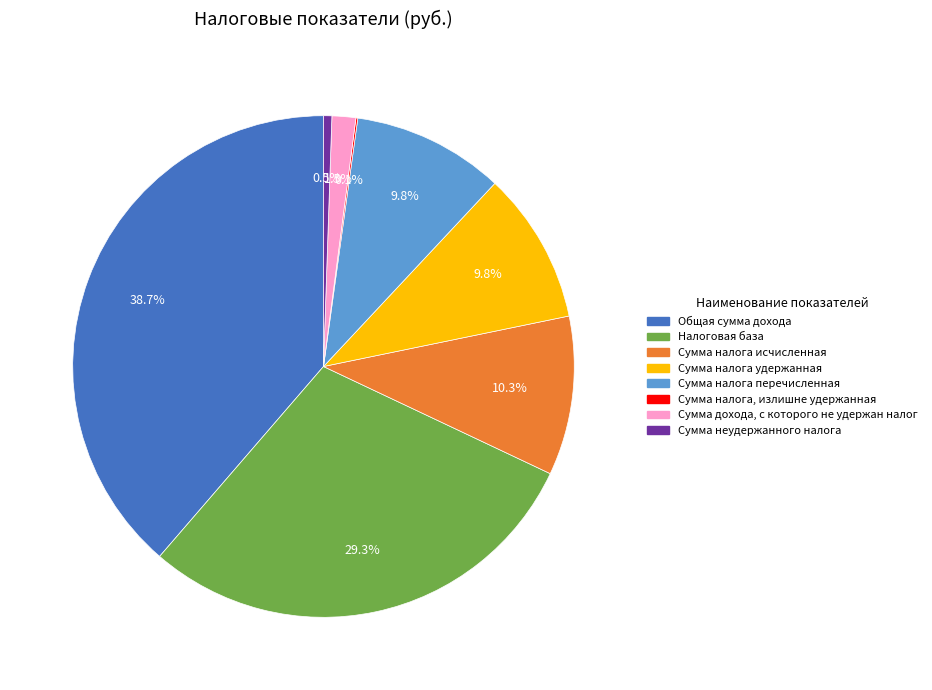

What percentage is NOT represented by Сумма дохода, с которого не удержан налог?

98.5%